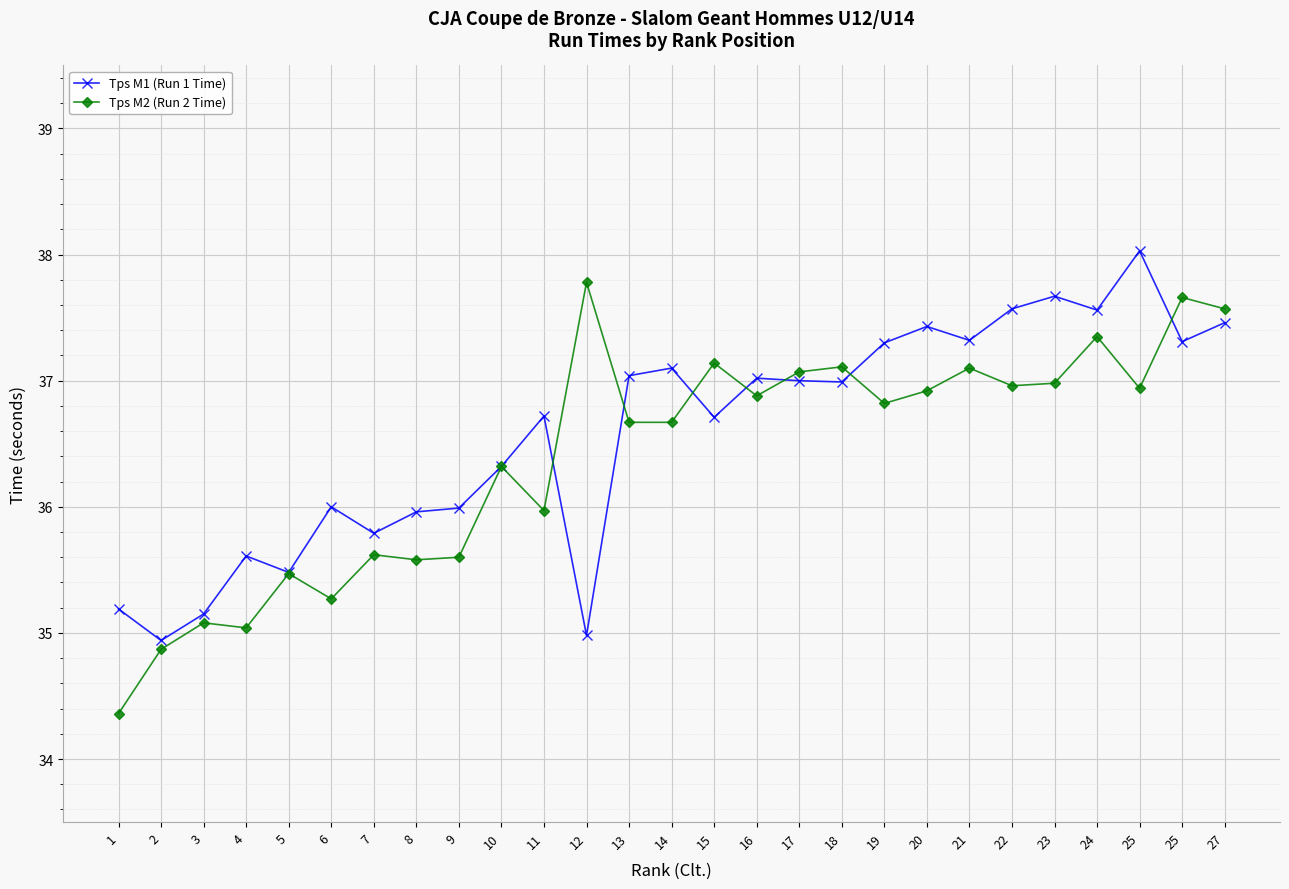

Count the number of categories in the chart.

27